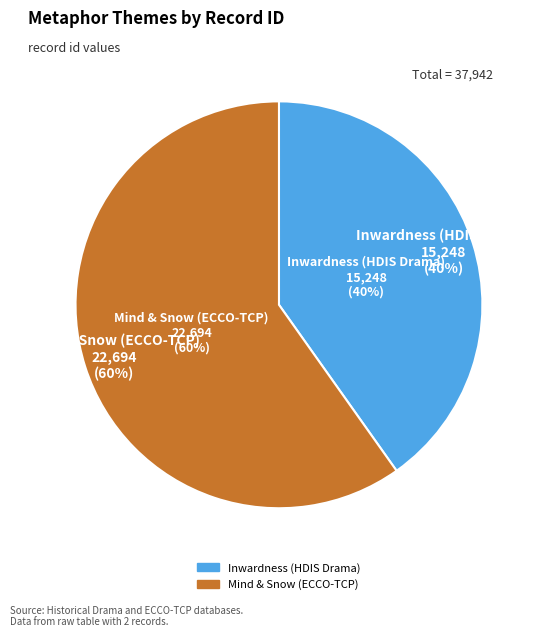

What is the smallest slice in the pie chart?

Inwardness (HDIS Drama)